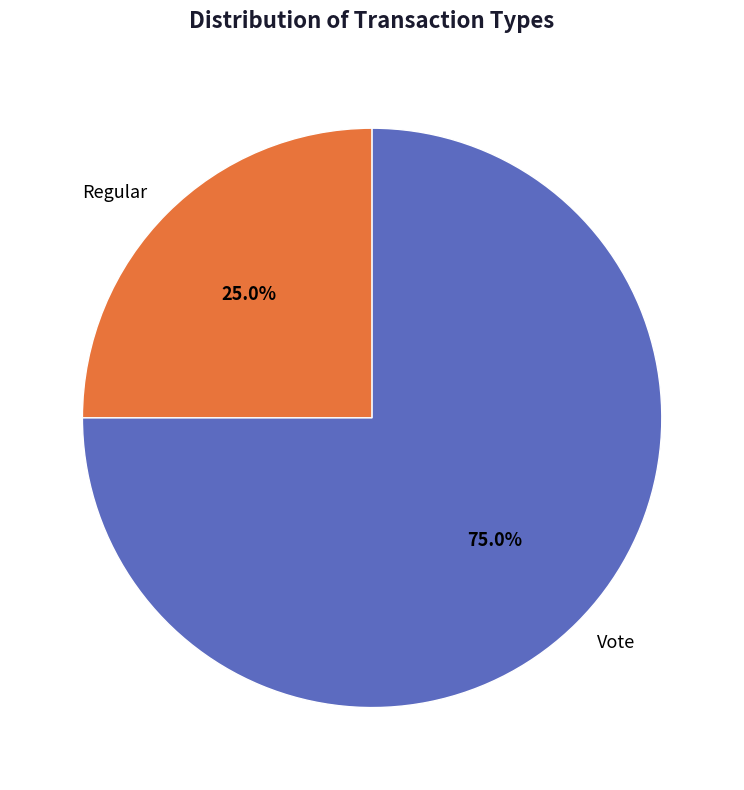

To the nearest percent, what is the difference between the largest and smallest slice percentages?

50%